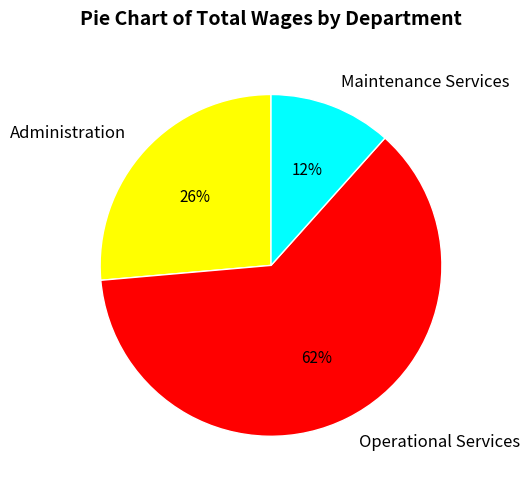

How many segments does this pie chart have?

3